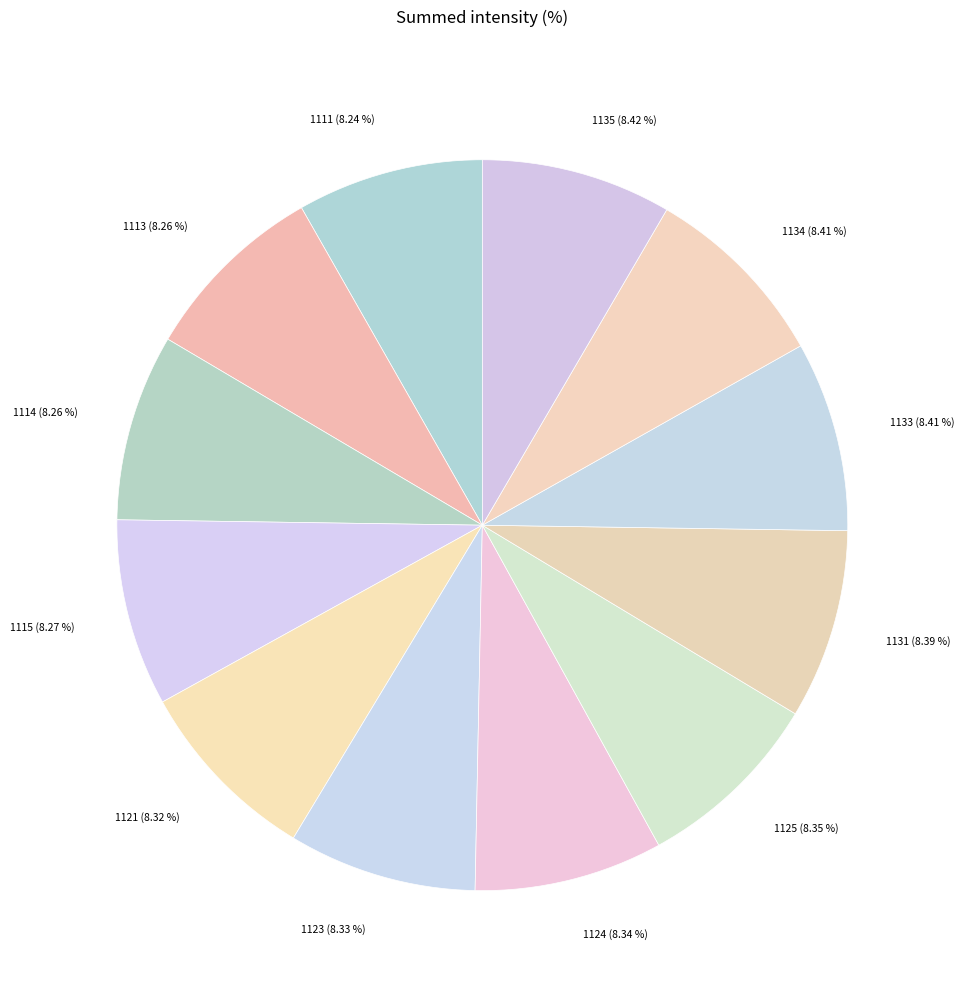

The 1125 slice represents 8% of the pie. True or false?

True